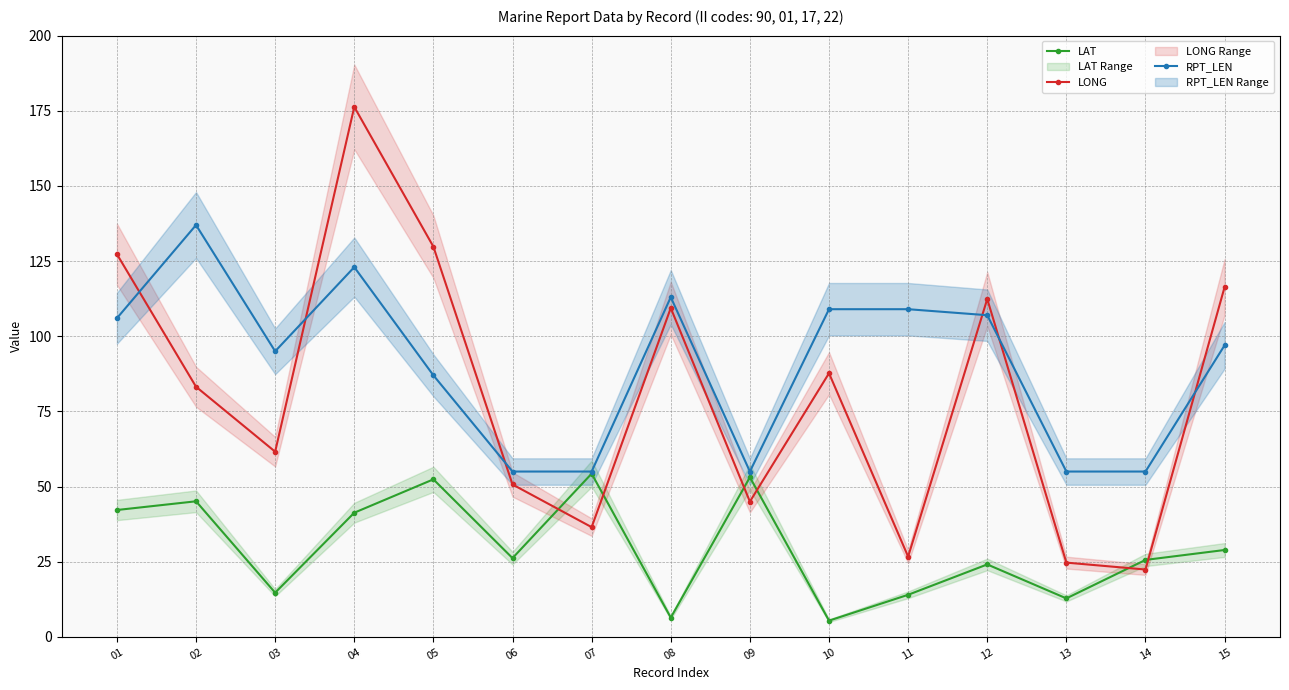

Which has a higher value, 01 or 05?

05